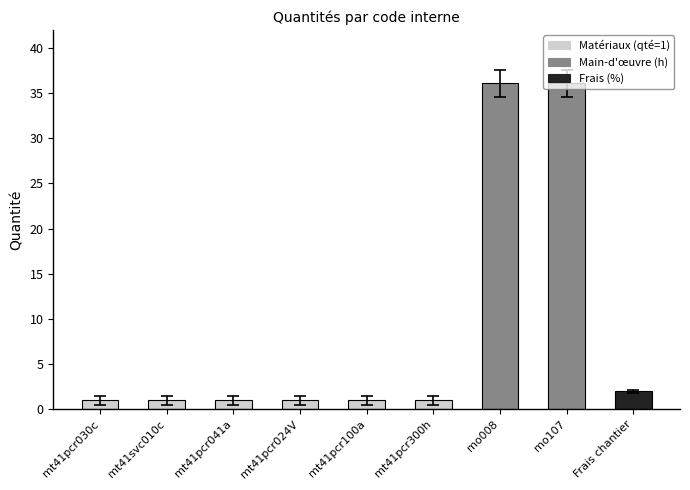

Are the bars horizontal?

No